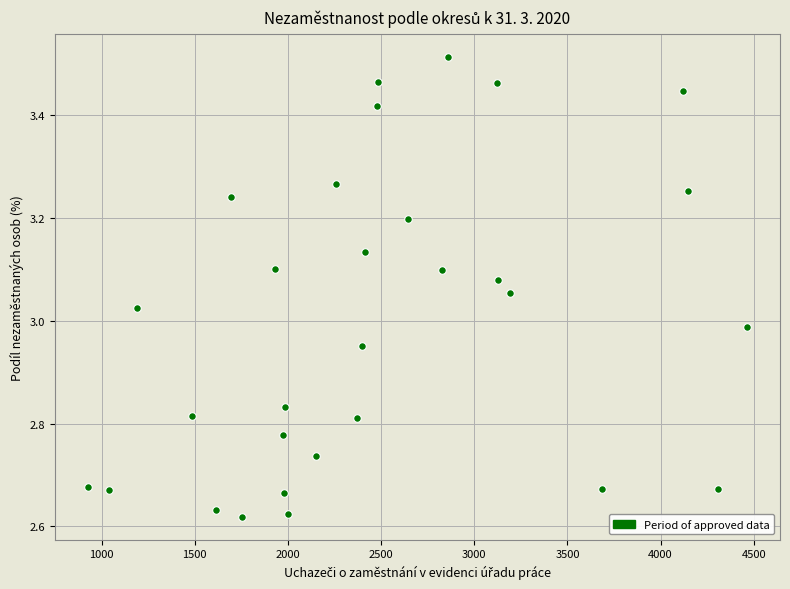

What is the range of X values (max minus min)?

3537.0